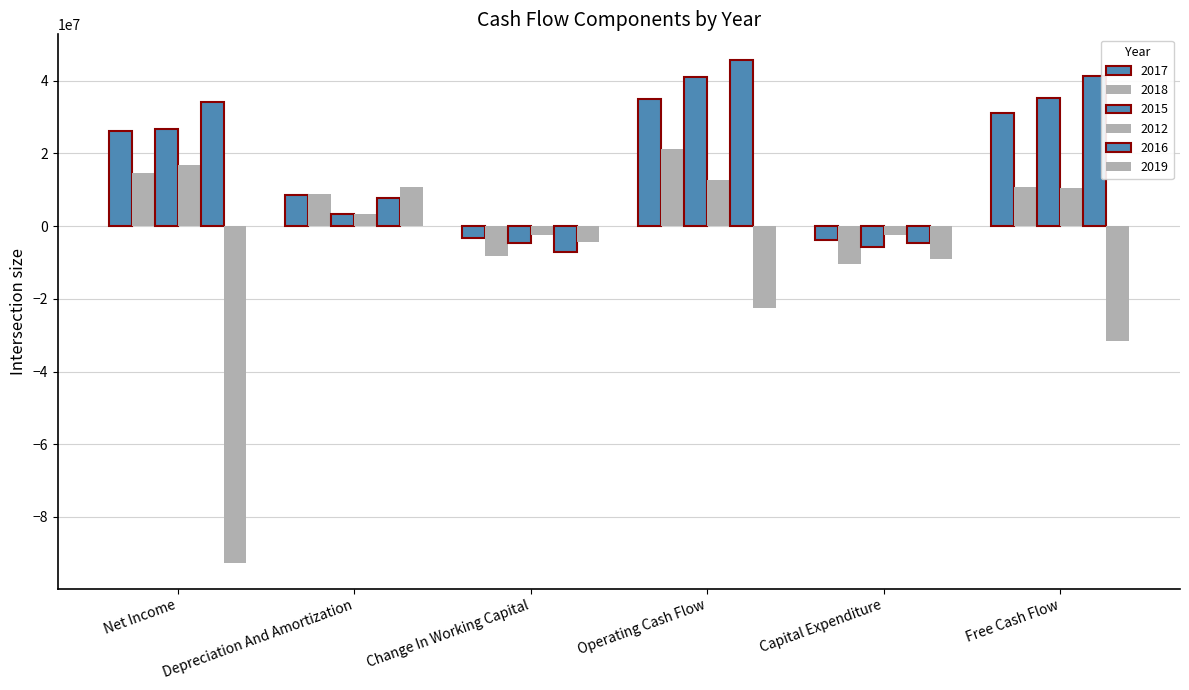

What position from the left is Capital Expenditure?

5